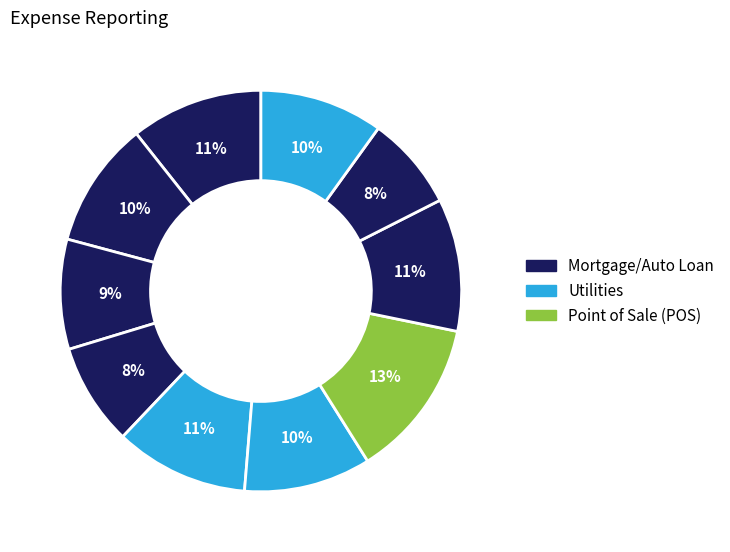

Does any single category account for the majority?

No